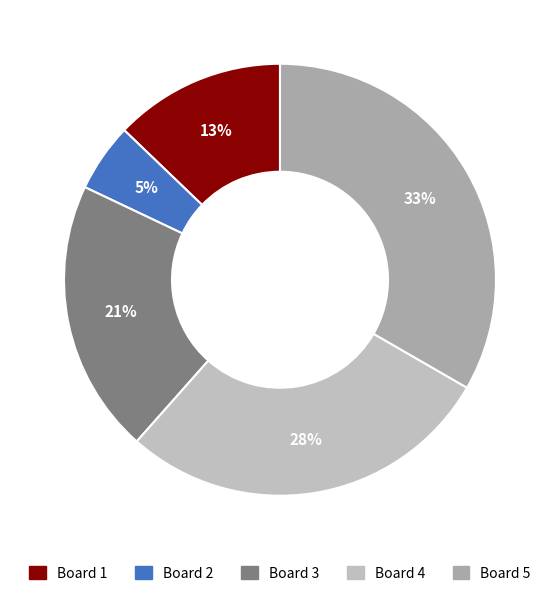

Count the number of slices in the pie.

5